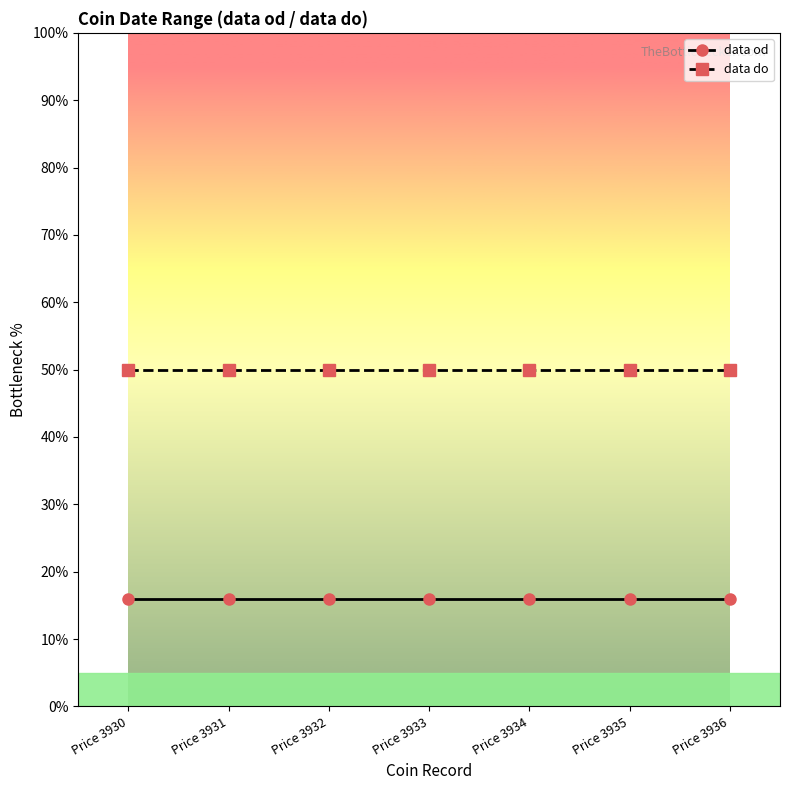

Rank the series at Price 3932 from highest to lowest value.

data do, data od